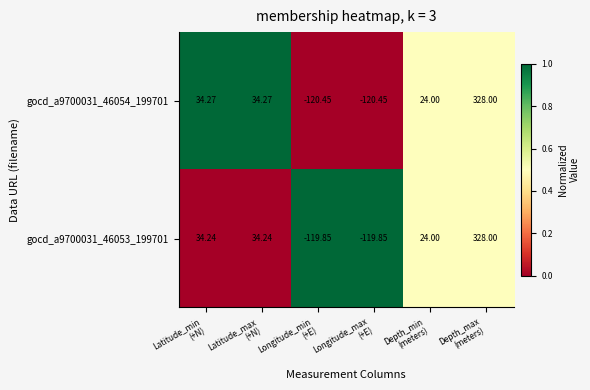

At how many categories does at least one series exceed 0?

4